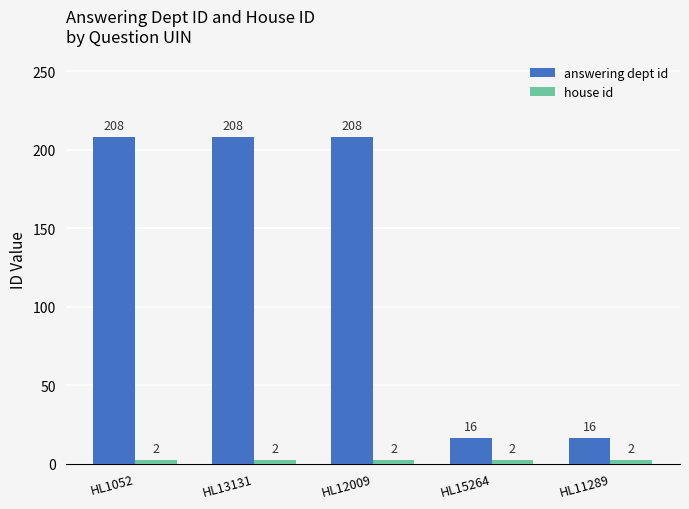

What is the greatest value displayed?

208